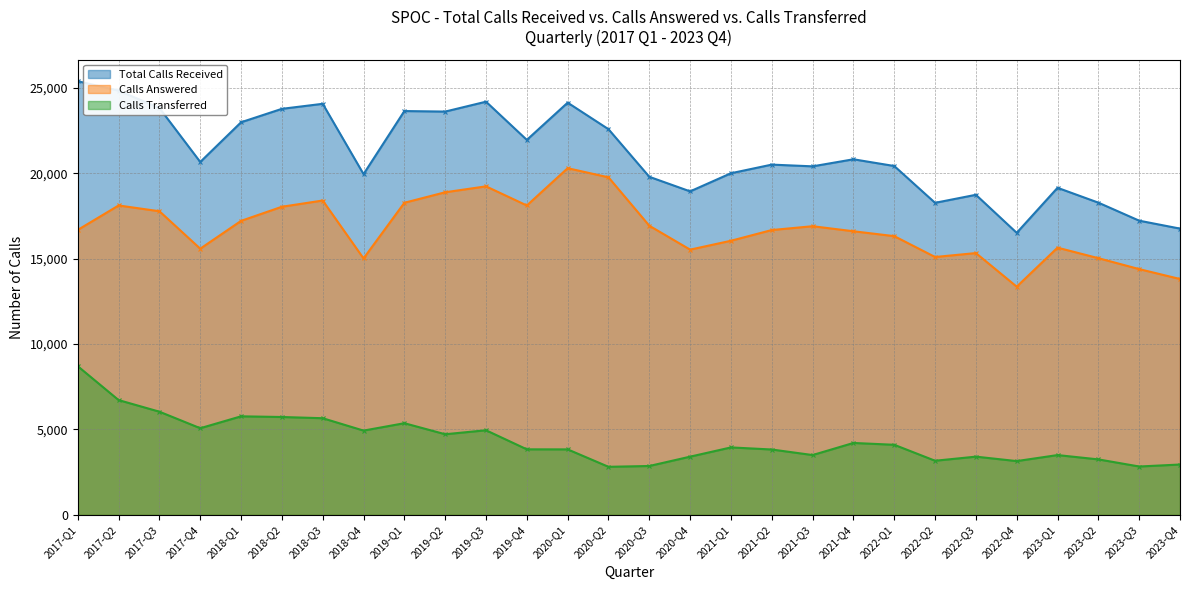

What is the total value across all series at 2022-Q4?

33020